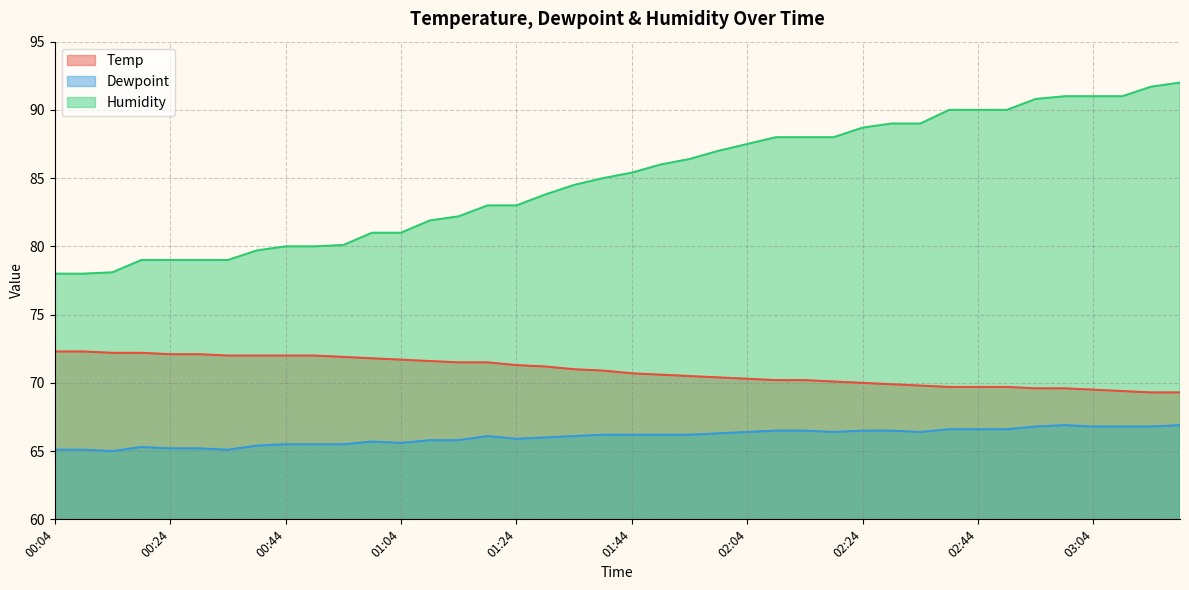

List the series in order of their peak value, highest first.

Humidity, Temp, Dewpoint